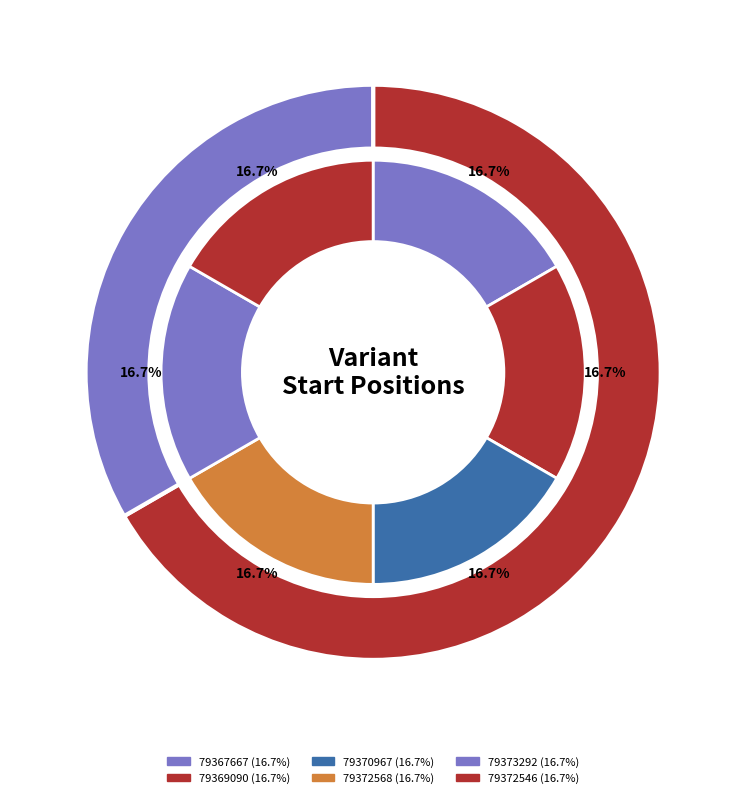

What percentage is the 79369090 slice, to the nearest percent?

17%